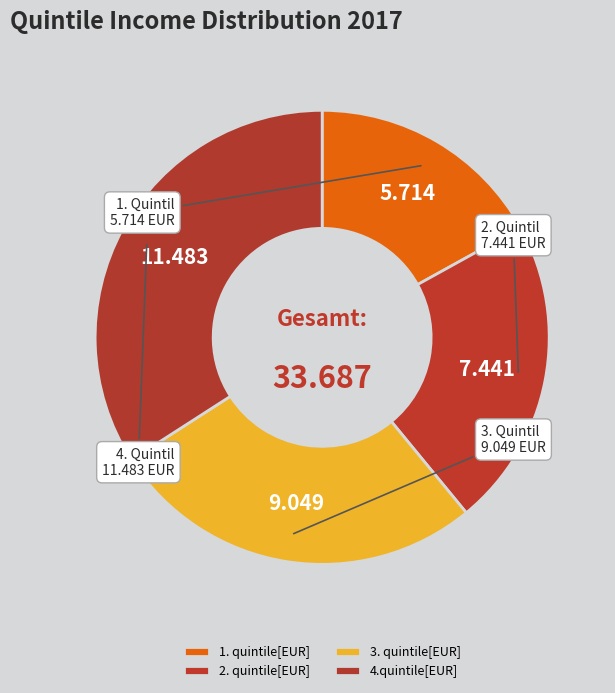

Does 2. quintile[EUR] represent more than half of the total?

No